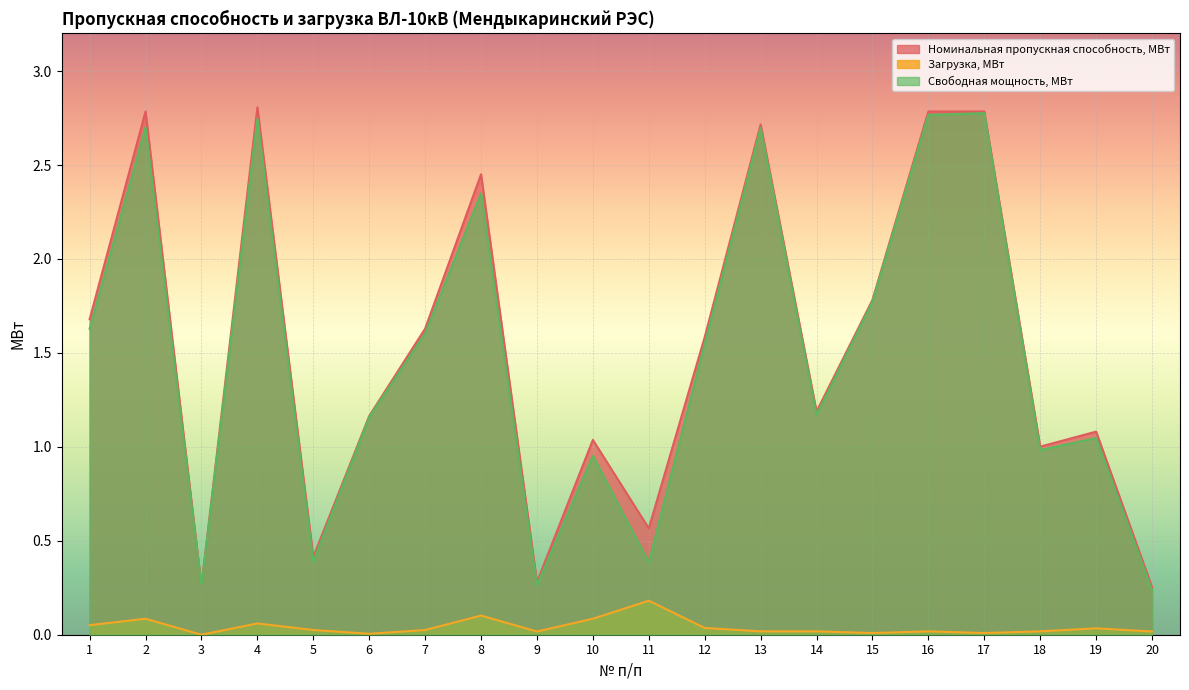

What are all the series names shown in the legend?

Номинальная пропускная способность, МВт, Загрузка, МВт, Свободная мощность, МВт